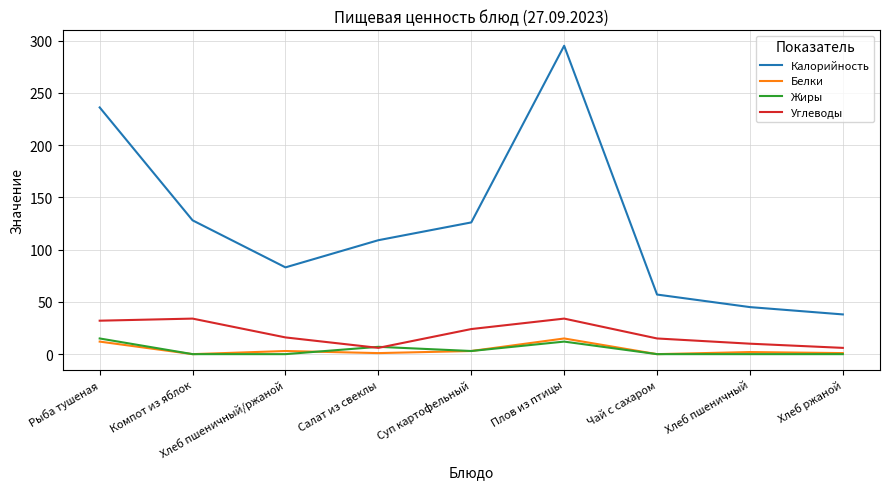

Which series has the largest total across all categories?

Калорийность